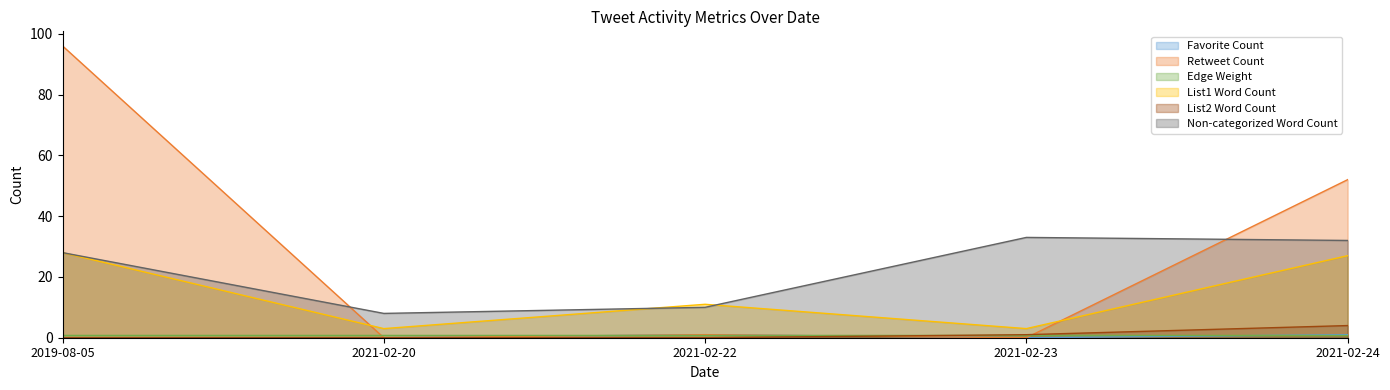

Which series has the widest spread of values?

Retweet Count